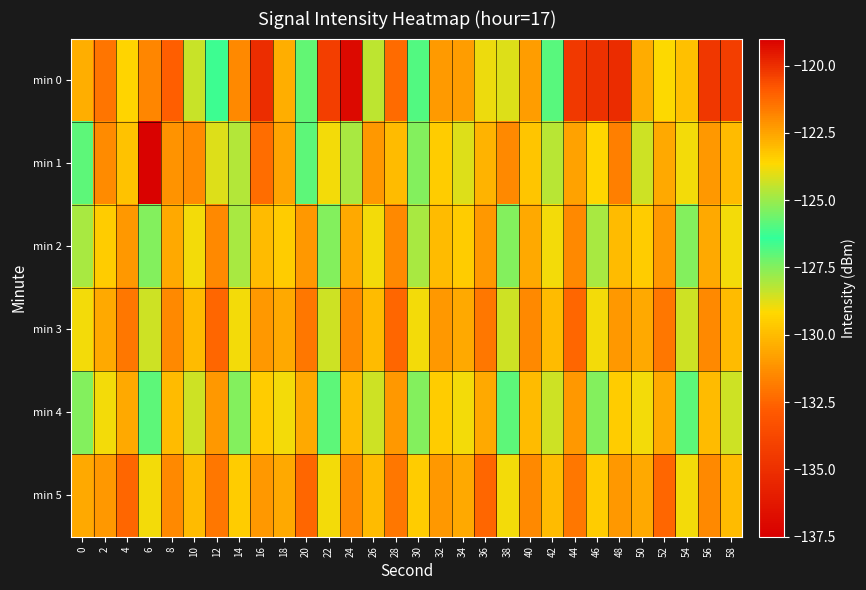

Reading left to right, transcribe all the data shown in this chart.

min 0: 0=-130.4	2=-121.5	4=-129.3	6=-131.5	8=-121.0	10=-128.4	12=-126.2	14=-121.9	16=-120.0	18=-130.4	20=-127.1	22=-134.2	24=-136.9	26=-128.3	28=-132.3	30=-126.8	32=-131.0	34=-122.4	36=-128.9	38=-124.1	40=-130.9	42=-125.9	44=-134.5	46=-134.9	48=-135.1	50=-130.5	52=-123.6	54=-129.9	56=-134.6	58=-134.2
min 1: 0=-127.0	2=-131.4	4=-129.8	6=-137.3	8=-131.2	10=-131.4	12=-128.7	14=-128.2	16=-132.2	18=-130.6	20=-127.0	22=-129.0	24=-128.0	26=-131.0	28=-130.0	30=-127.5	32=-129.5	34=-128.8	36=-130.2	38=-131.5	40=-129.8	42=-128.2	44=-130.8	46=-129.2	48=-131.8	50=-128.5	52=-130.5	54=-129.0	56=-131.0	58=-130.0
min 2: 0=-128.0	2=-129.5	4=-131.0	6=-127.5	8=-130.5	10=-129.0	12=-131.5	14=-128.0	16=-130.0	18=-129.5	20=-131.0	22=-127.5	24=-130.5	26=-129.0	28=-131.5	30=-128.0	32=-130.0	34=-129.5	36=-131.0	38=-127.5	40=-130.5	42=-129.0	44=-131.5	46=-128.0	48=-130.0	50=-129.5	52=-131.0	54=-127.5	56=-130.5	58=-129.0
min 3: 0=-129.0	2=-130.5	4=-132.0	6=-128.5	8=-131.5	10=-130.0	12=-132.5	14=-129.0	16=-131.0	18=-130.5	20=-132.0	22=-128.5	24=-131.5	26=-130.0	28=-132.5	30=-129.0	32=-131.0	34=-130.5	36=-132.0	38=-128.5	40=-131.5	42=-130.0	44=-132.5	46=-129.0	48=-131.0	50=-130.5	52=-132.0	54=-128.5	56=-131.5	58=-130.0
min 4: 0=-127.5	2=-129.0	4=-130.5	6=-127.0	8=-130.0	10=-128.5	12=-131.0	14=-127.5	16=-129.5	18=-129.0	20=-130.5	22=-127.0	24=-130.0	26=-128.5	28=-131.0	30=-127.5	32=-129.5	34=-129.0	36=-130.5	38=-127.0	40=-130.0	42=-128.5	44=-131.0	46=-127.5	48=-129.5	50=-129.0	52=-130.5	54=-127.0	56=-130.0	58=-128.5
min 5: 0=-130.5	2=-131.0	4=-132.5	6=-129.0	8=-131.5	10=-130.0	12=-132.0	14=-129.5	16=-131.0	18=-130.5	20=-132.5	22=-129.0	24=-131.5	26=-130.0	28=-132.0	30=-129.5	32=-131.0	34=-130.5	36=-132.5	38=-129.0	40=-131.5	42=-130.0	44=-132.0	46=-129.5	48=-131.0	50=-130.5	52=-132.5	54=-129.0	56=-131.5	58=-130.0